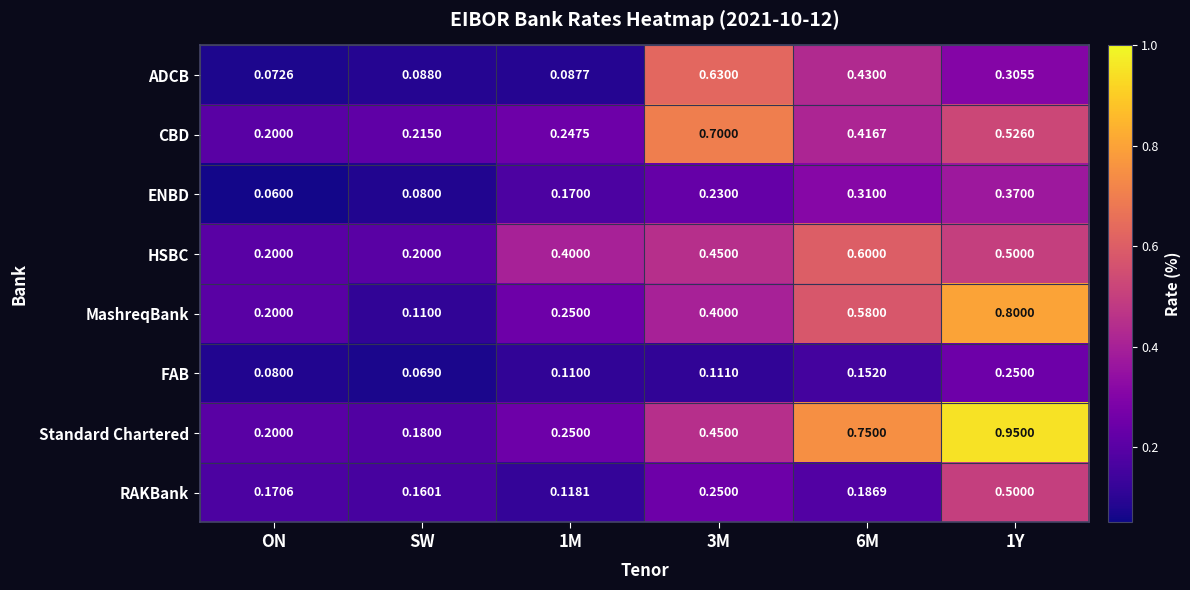

At how many categories does at least one series exceed 0?

6